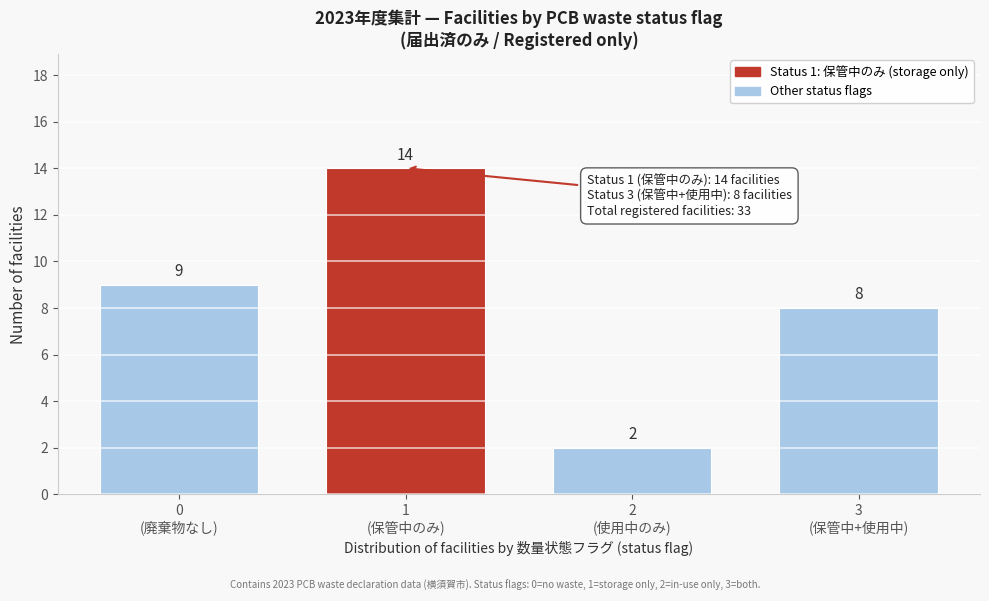

Reading left to right, what are all the values shown in this chart?

9	14	2	8